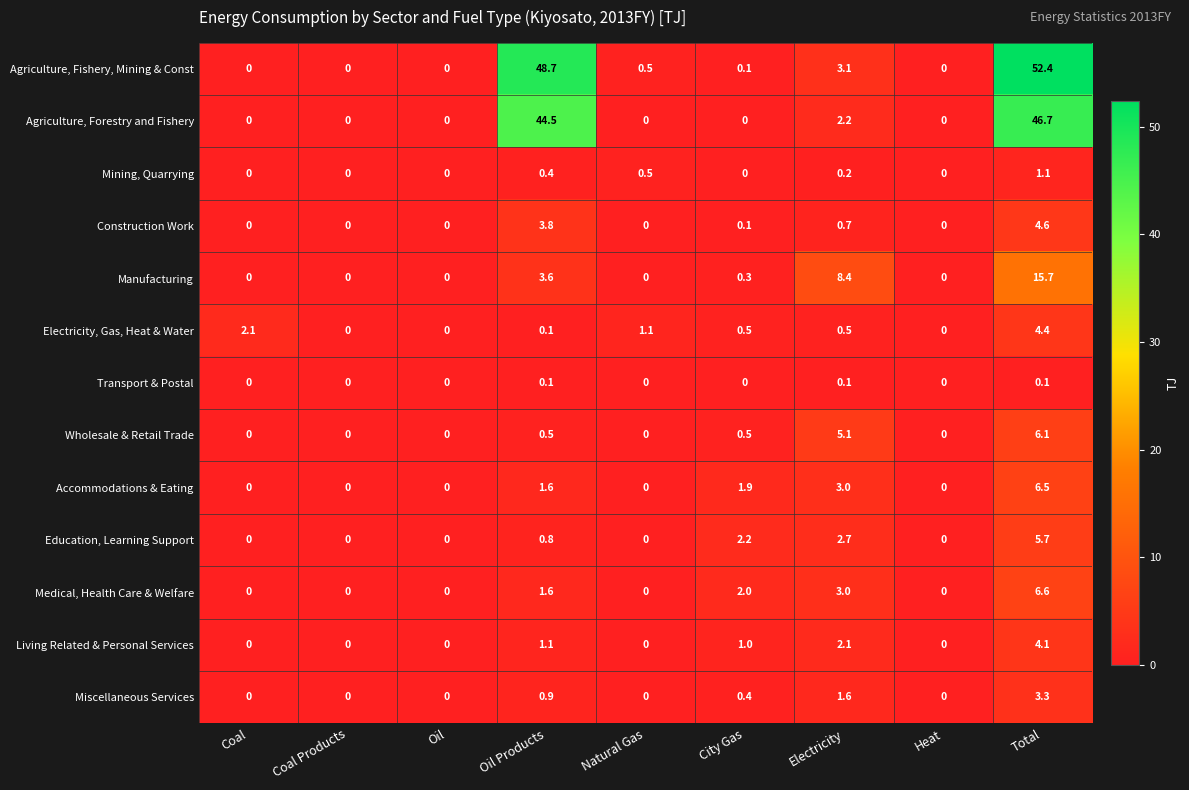

What is the sum of all Accommodations & Eating values?

13.0